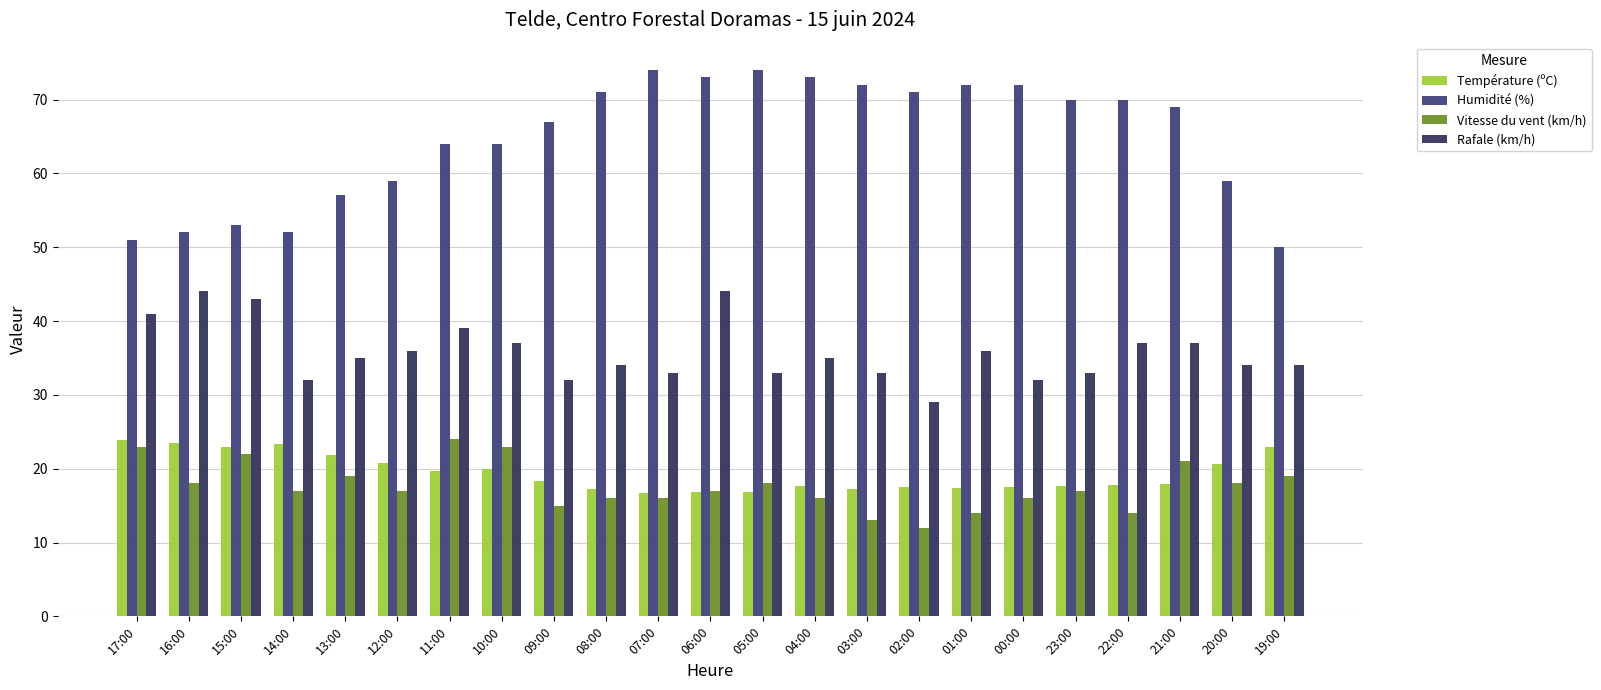

What value does the Humidité (%) series have at 21:00?

69.0